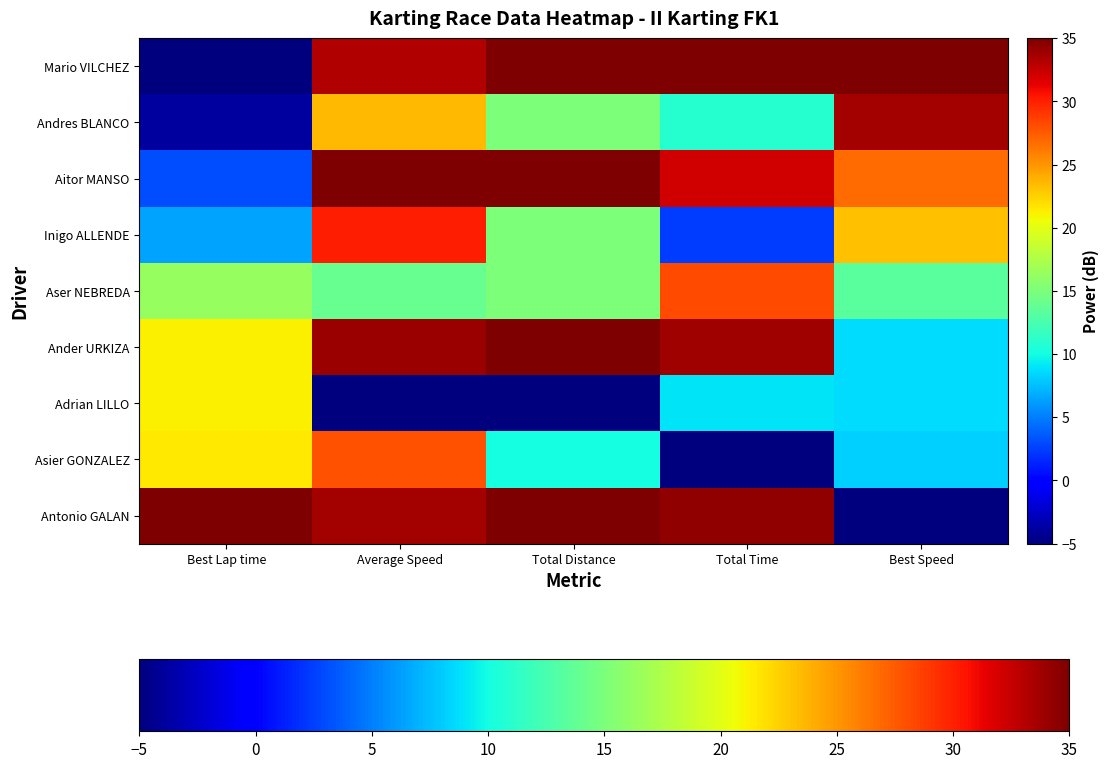

How many distinct data groups are displayed?

9